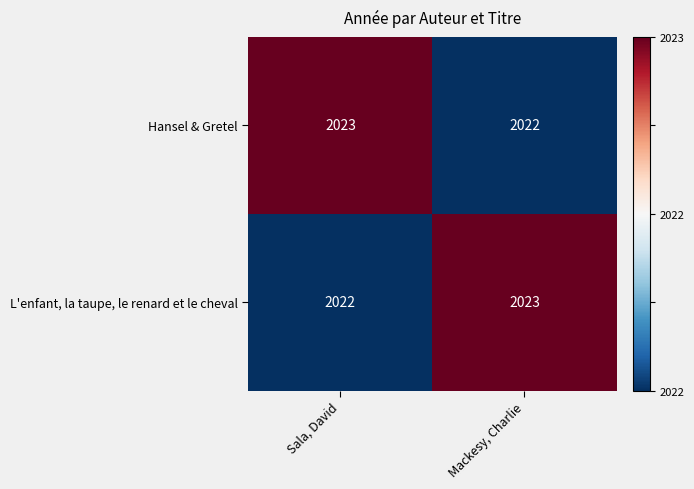

What is the maximum value shown in the chart?

2023